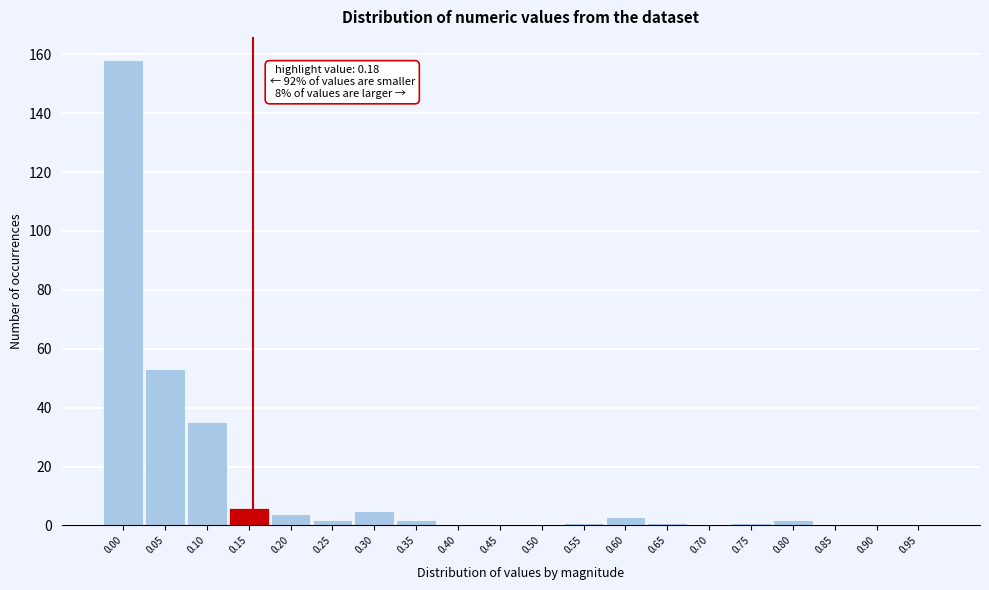

Reading left to right, what are all the values shown in this chart?

0.00=158	0.05=53	0.10=35	0.15=6	0.20=4	0.25=2	0.30=5	0.35=2	0.40=0	0.45=0	0.50=0	0.55=1	0.60=3	0.65=1	0.70=0	0.75=1	0.80=2	0.85=0	0.90=0	0.95=0